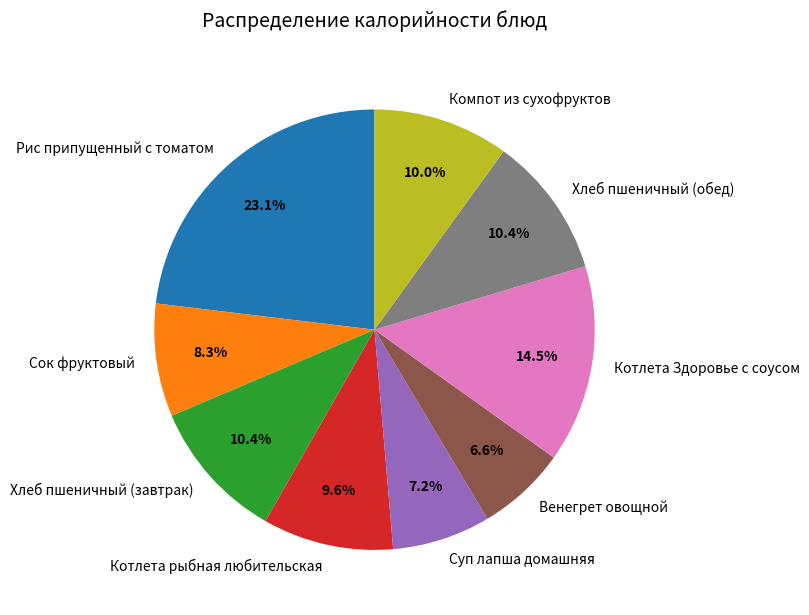

True or false: Сок фруктовый accounts for 15% of the total.

False